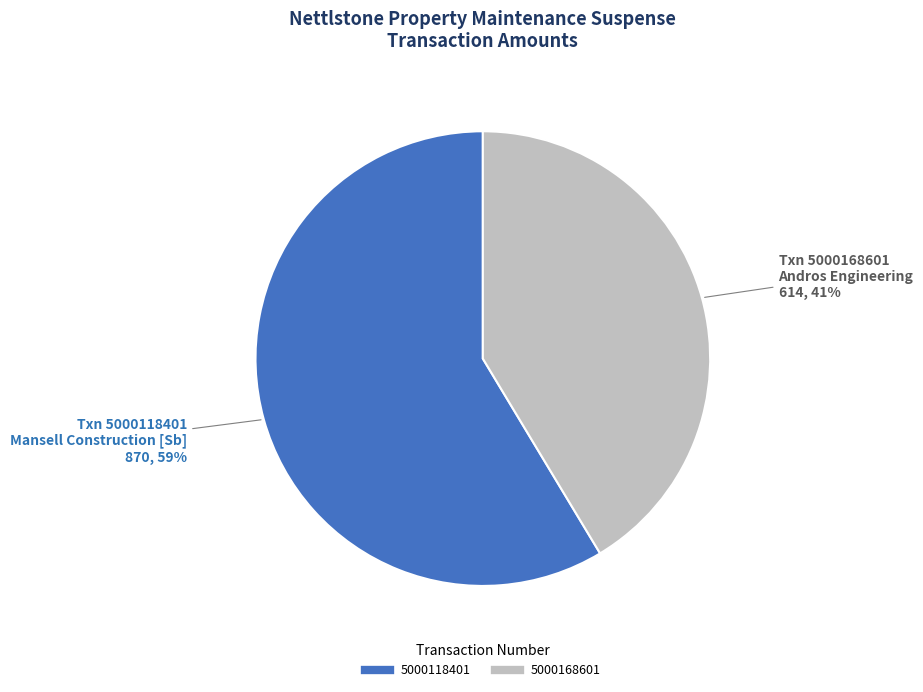

Which slice is the smallest?

5000168601